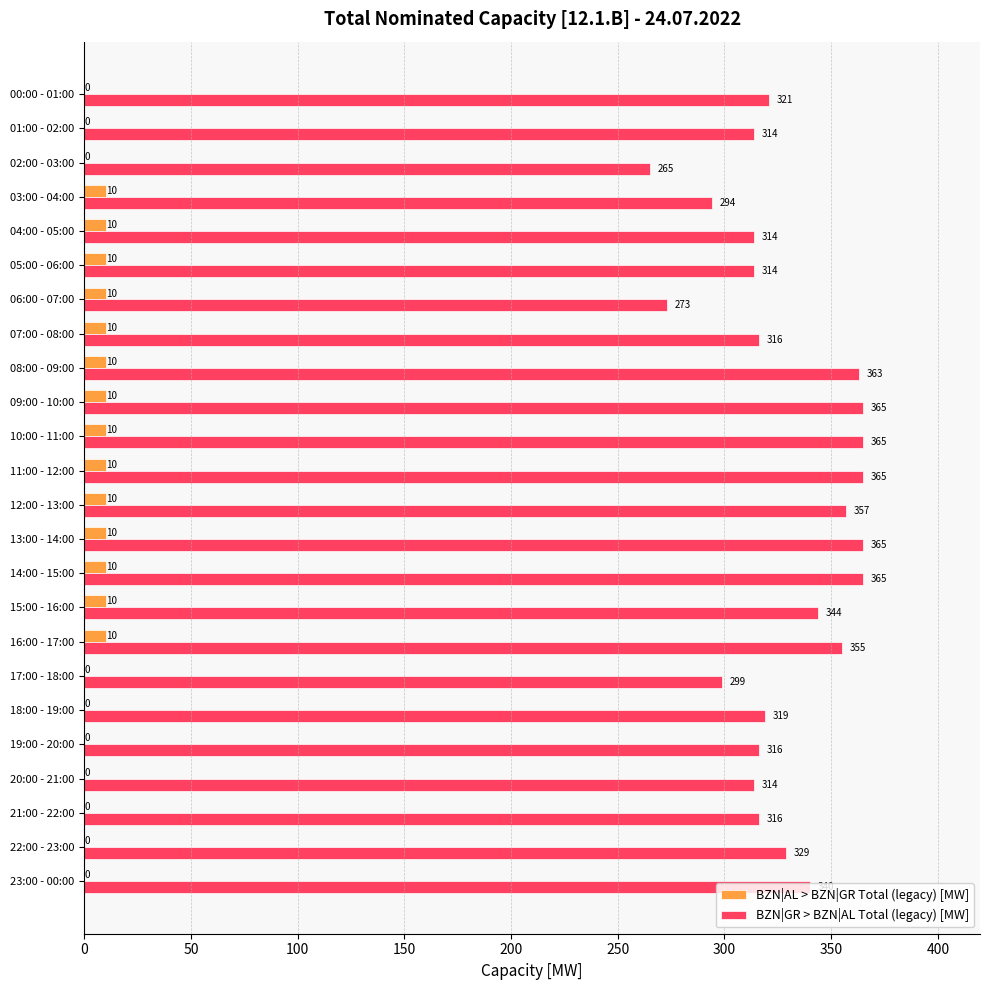

Is it true that BZN|GR > BZN|AL Total (legacy) [MW] equals 56 at 02:00 - 03:00?

False